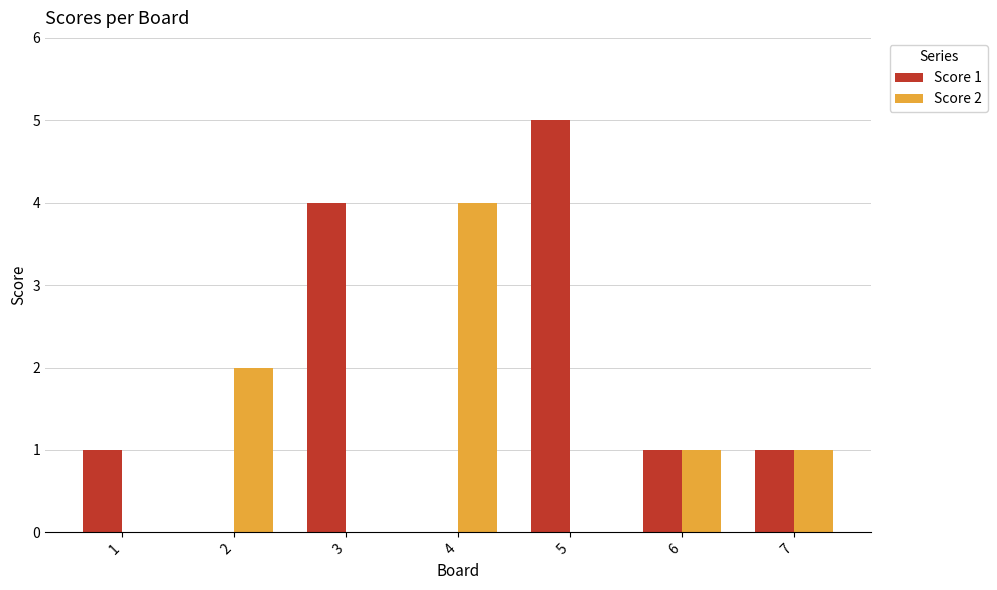

Which series has the largest total across all categories?

Score 1